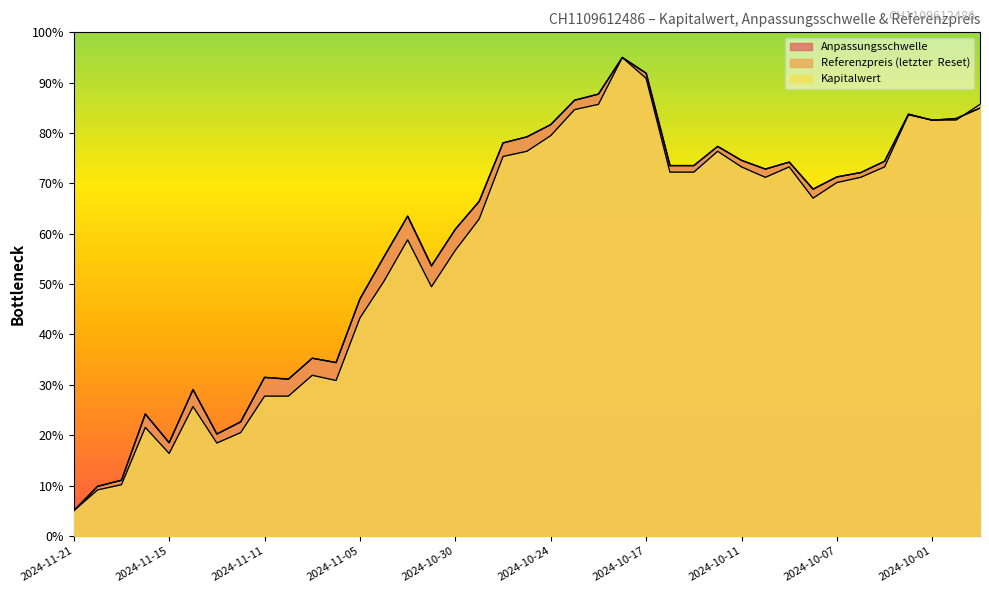

How many values in the Anpassungsschwelle series are below 71?

19